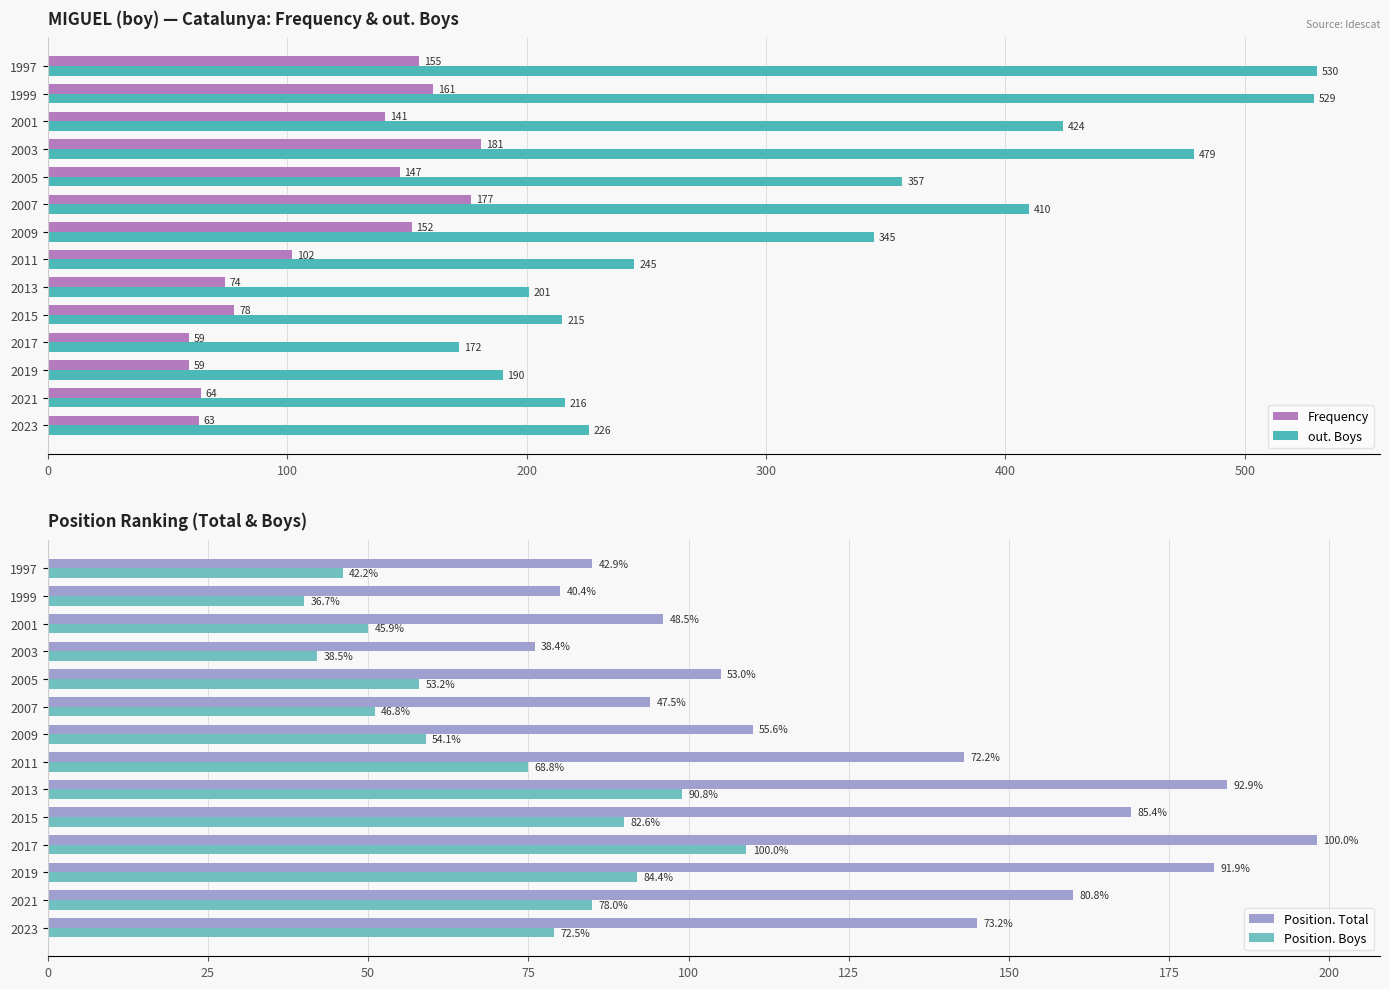

What is the highest value of the Frequency series?

181